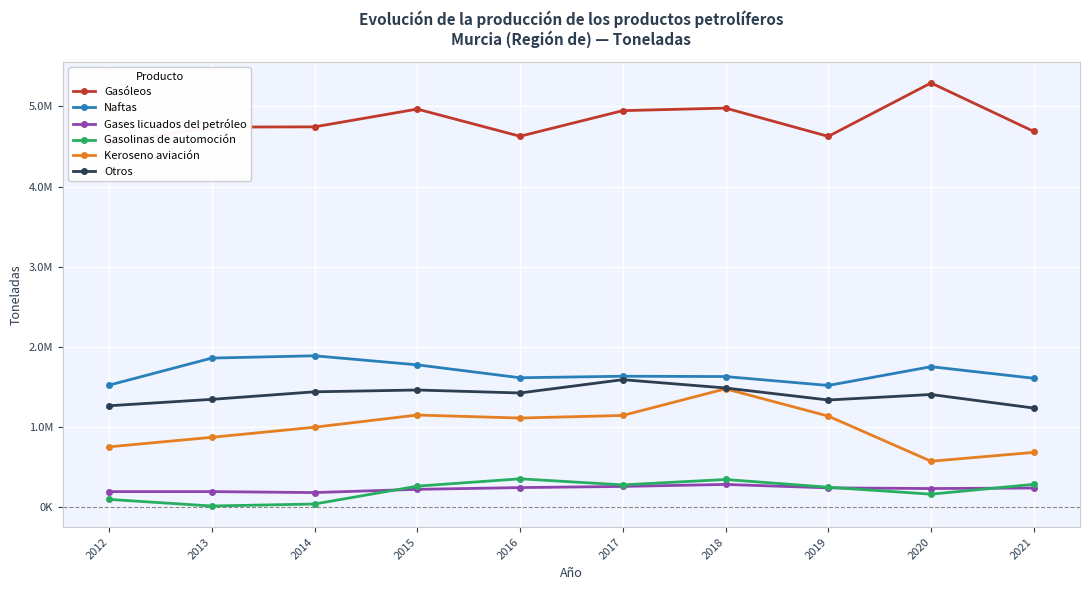

What is the greatest value displayed?

5293498